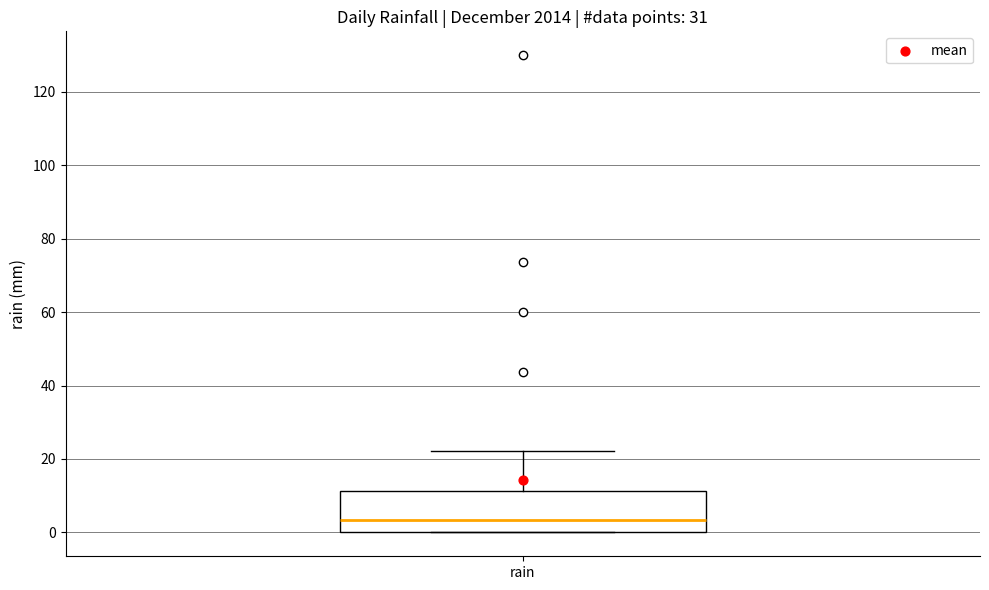

Where does the upper whisker of the box for rain end on the y-axis? The values are not printed on the chart, so give them approximately, as read against the axis.

22